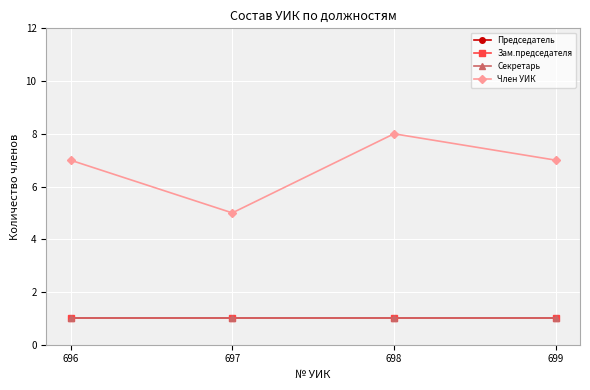

True or false: Секретарь has a value of 2 at 697.

False